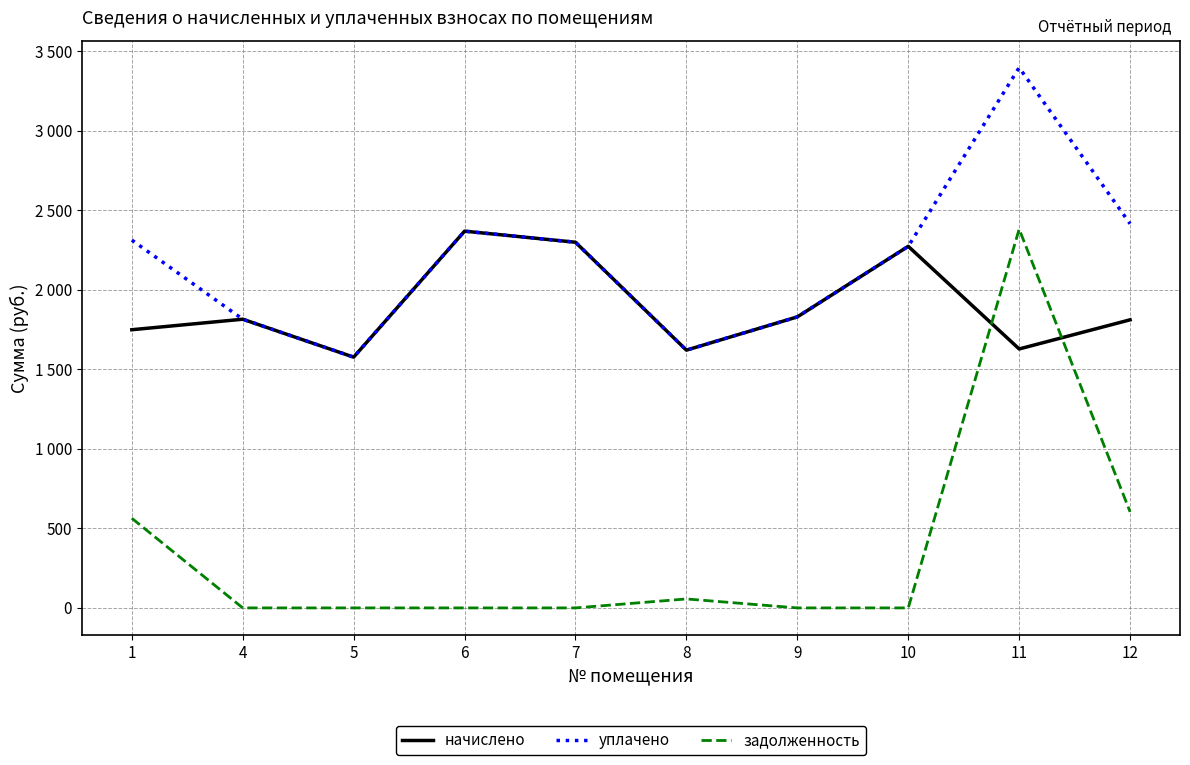

The уплачено series shows 2950.9 at 9. True or false?

False